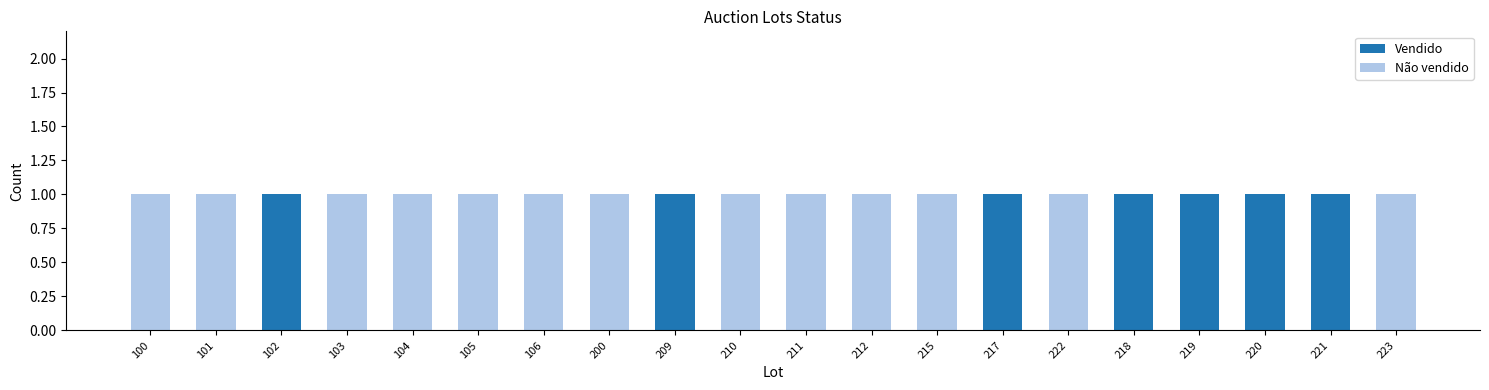

Does the chart contain stacked bars?

Yes